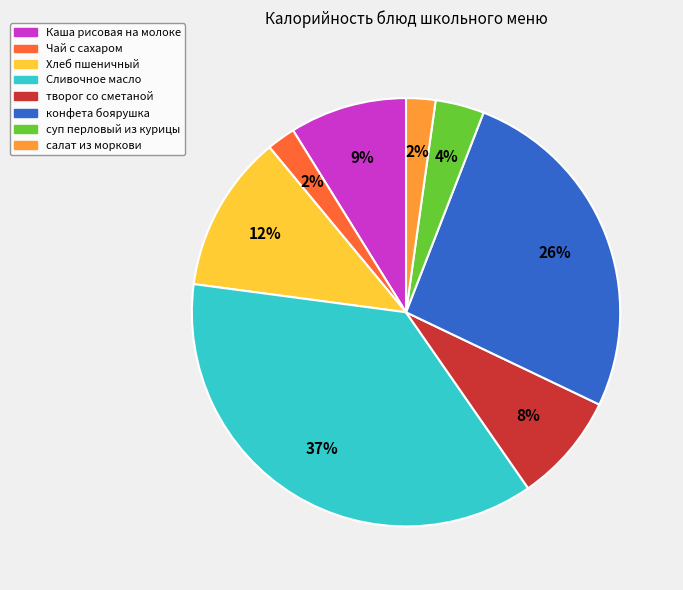

To the nearest percent, what is the combined percentage of творог со сметаной and конфета боярушка?

34%